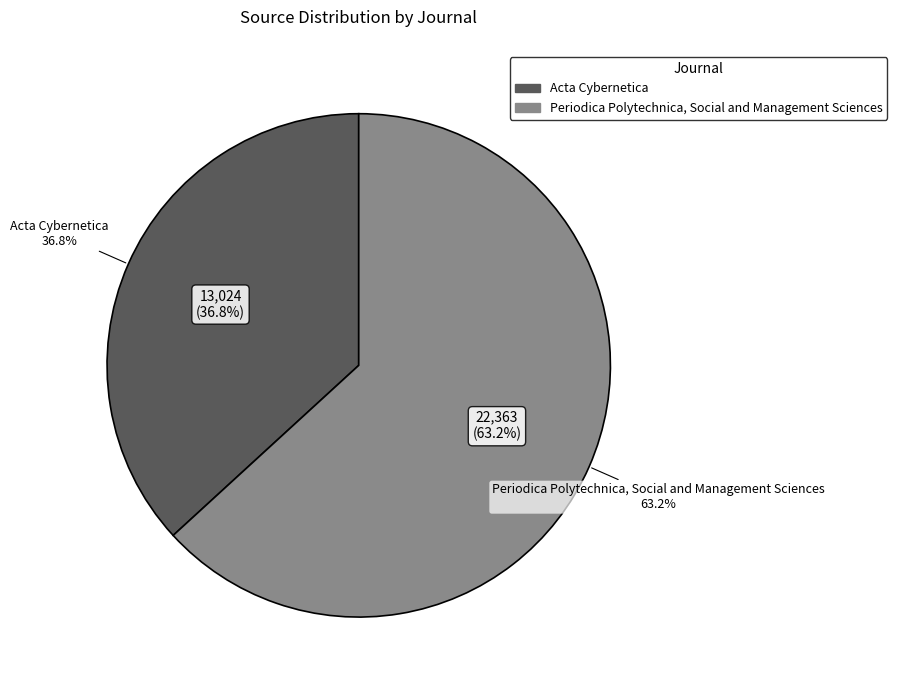

What is the majority slice?

Periodica Polytechnica, Social and Management Sciences